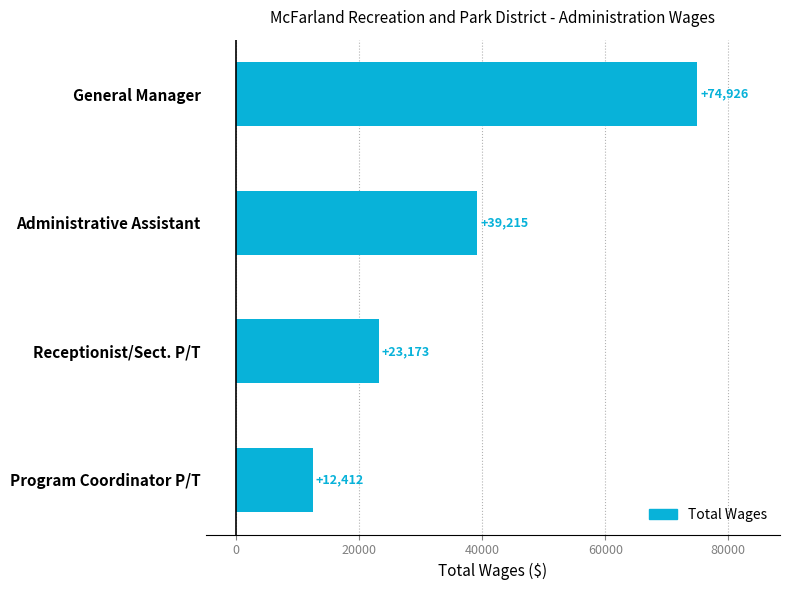

Reading bottom to top, what are all the values shown in this chart?

12412	23173	39215	74926